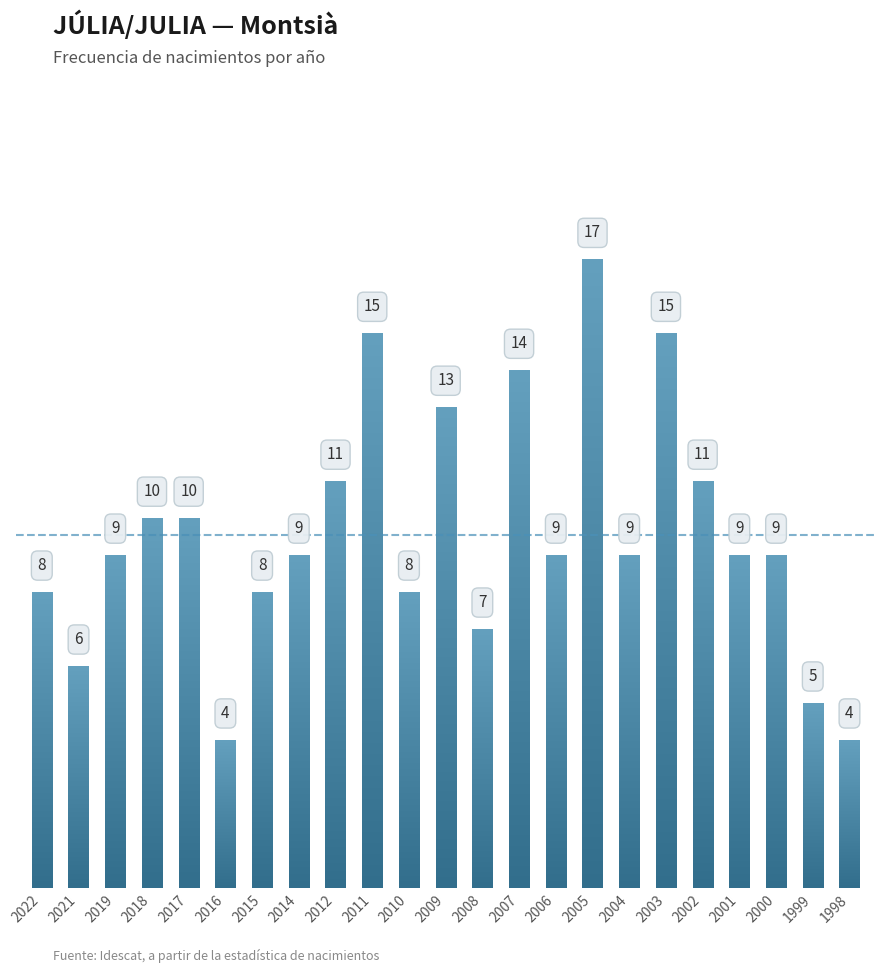

Does the chart contain any negative values?

No